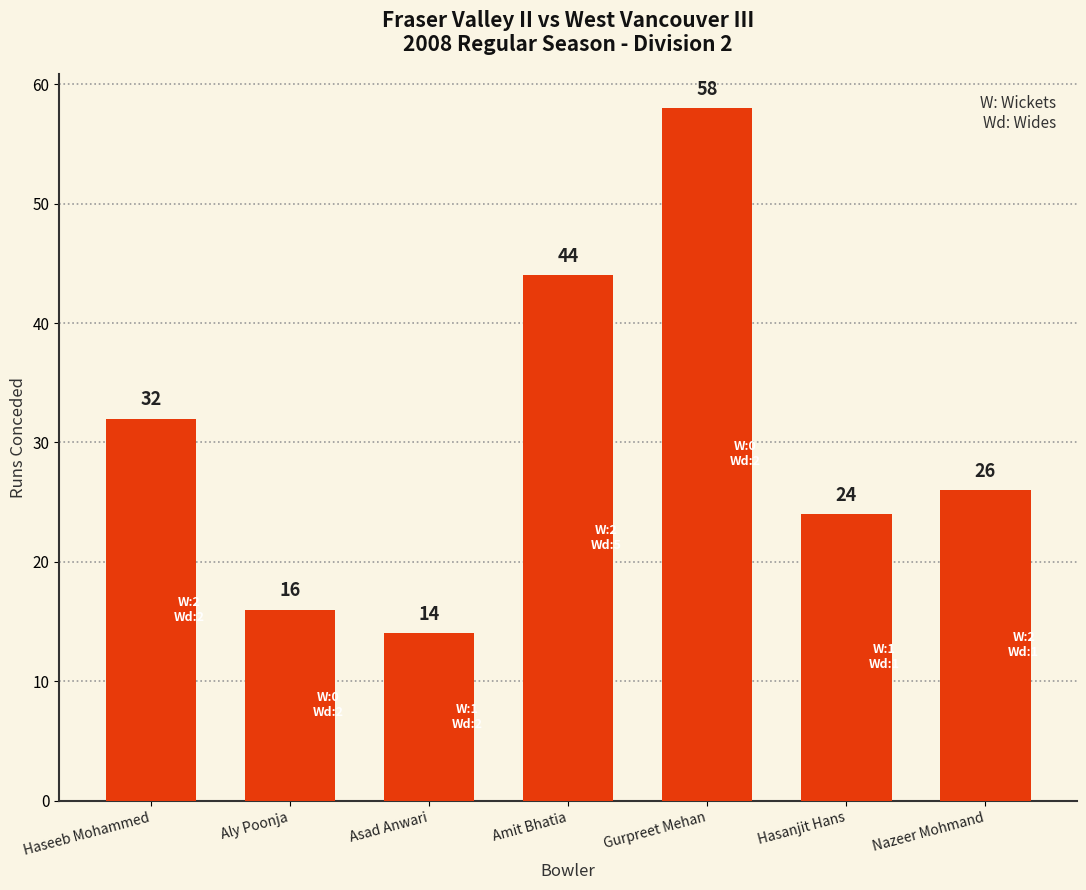

Reading right to left, transcribe all the data shown in this chart.

26	24	58	44	14	16	32